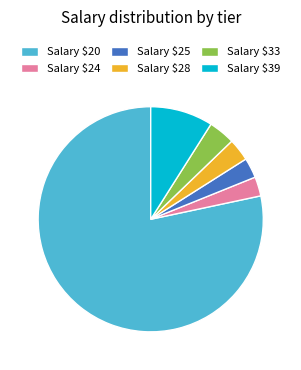

How many slices are in this pie chart?

6